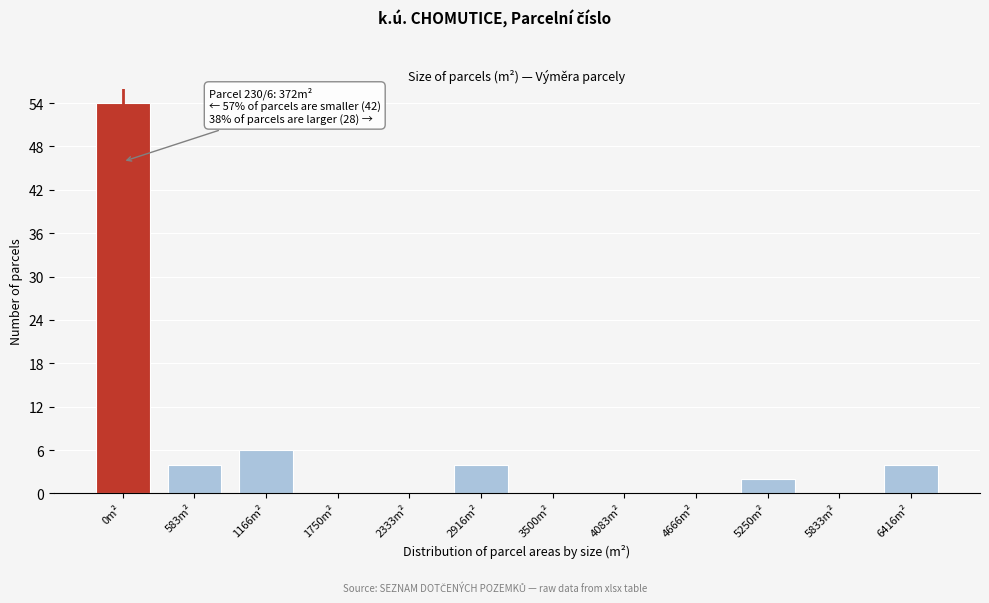

At which label is the value closest to 27?

1166m²